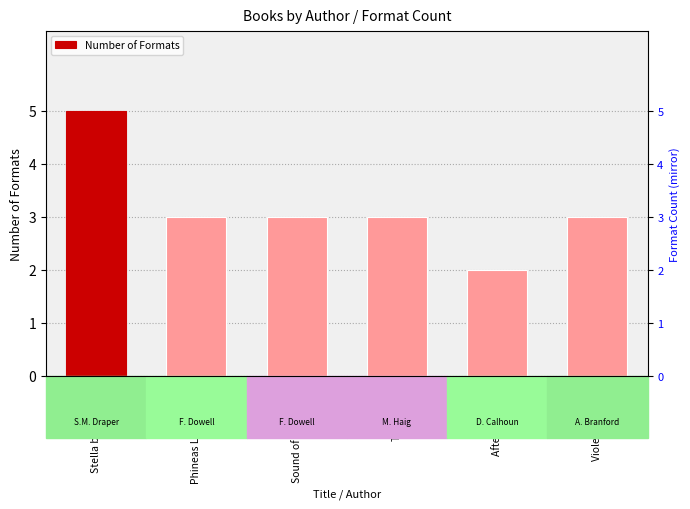

The chart shows a value of 8 at Stella by Starlight. True or false?

False